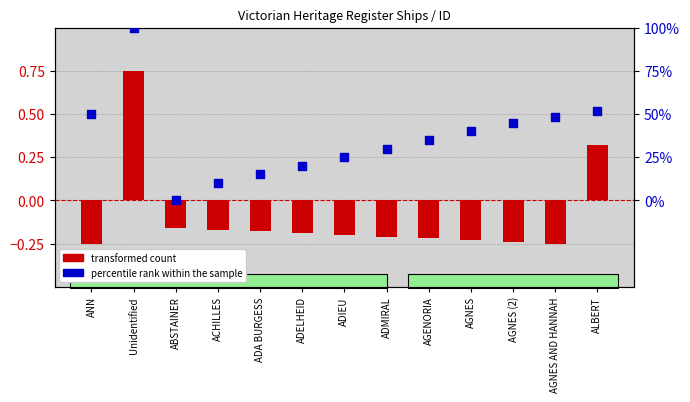

At which category is the sum across all series the highest?

Unidentified